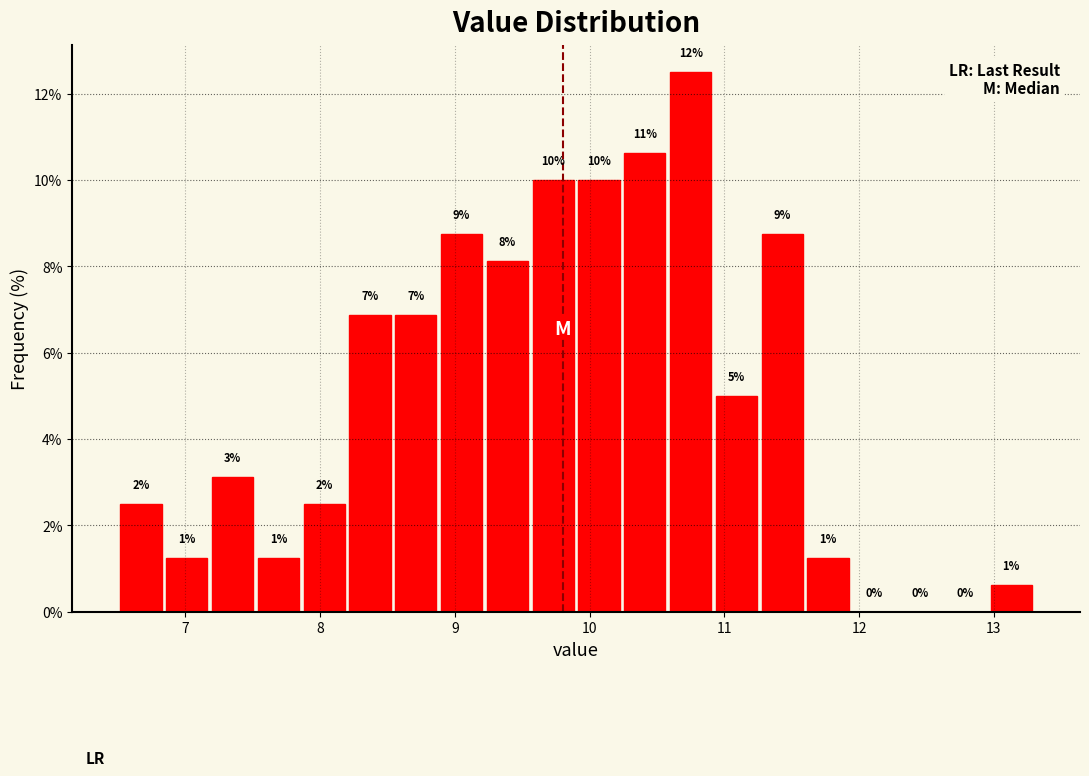

Around what value on the x-axis is the tallest bar? Give the approximate position of its centre, as read against the axis.

10.8